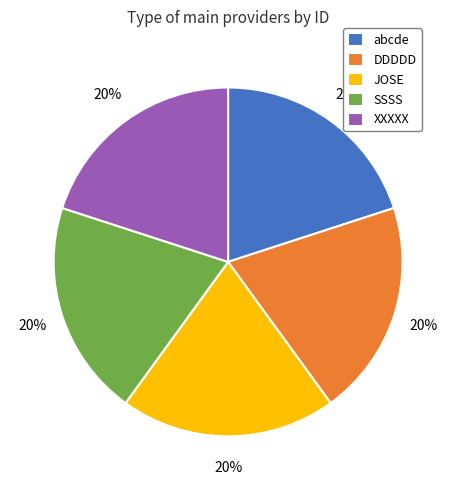

To the nearest percent, what is the average slice percentage?

20%